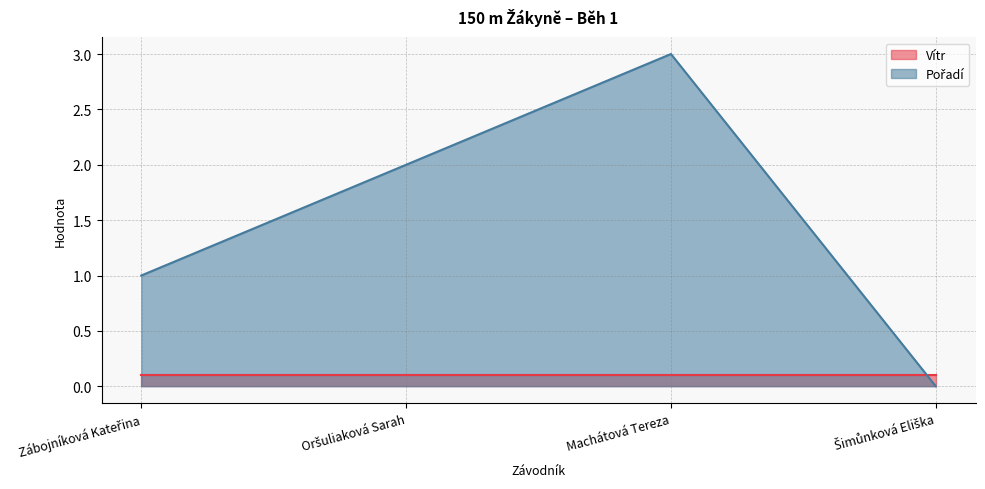

Approximately how many times larger is the value at Oršuliaková Sarah compared to Machátová Tereza?

0.7